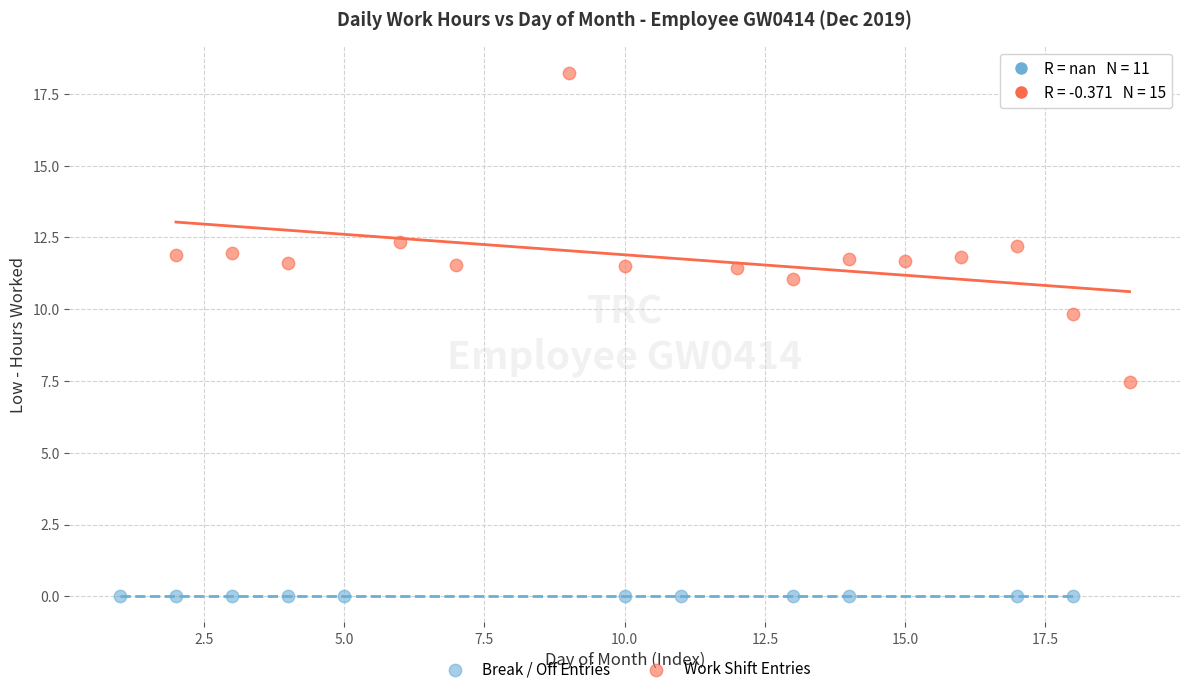

Which series reaches the maximum Y coordinate?

Work Shift Entries